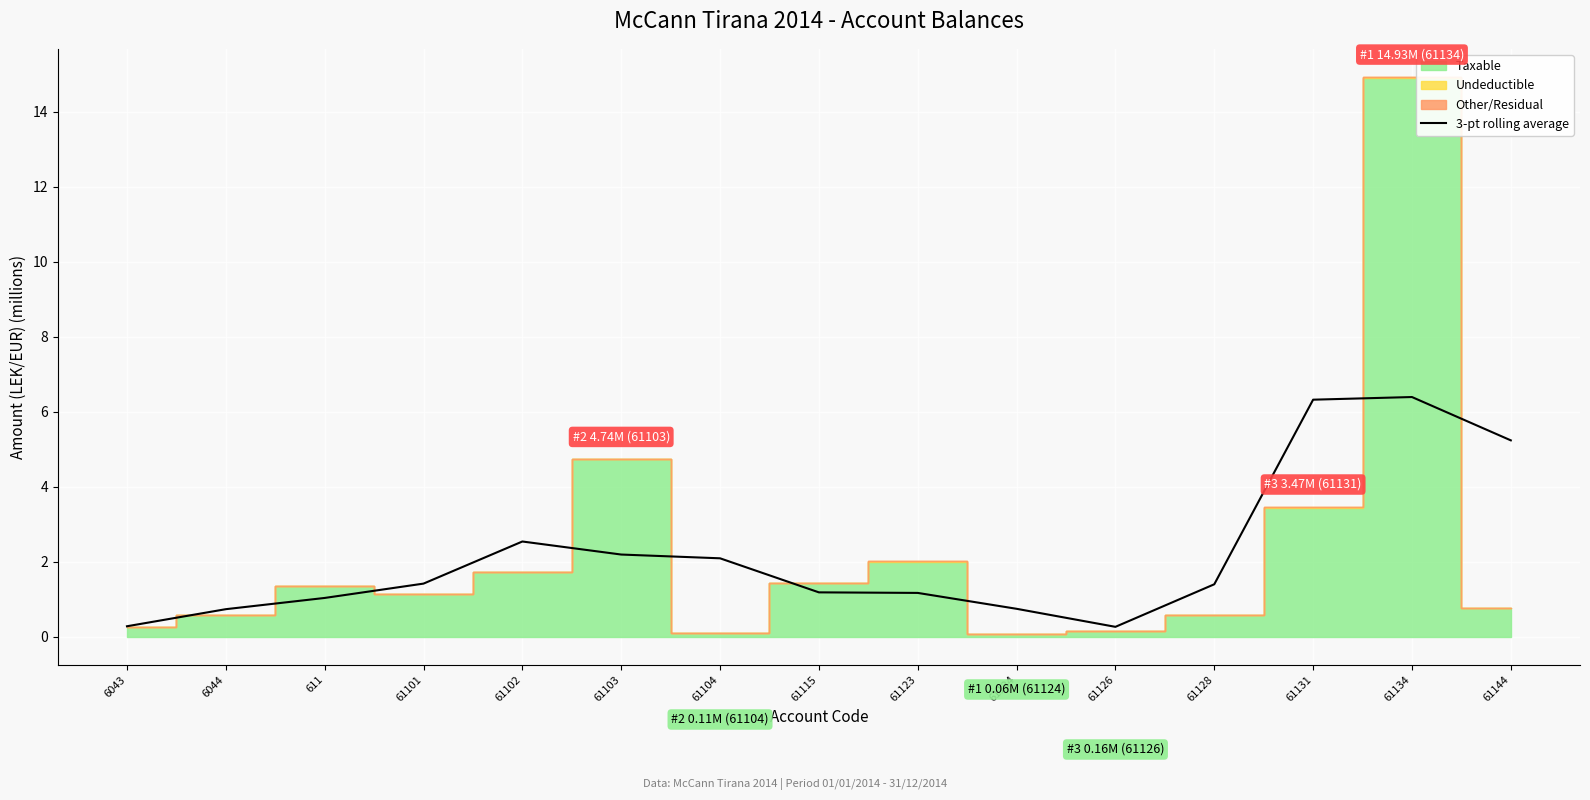

Which has a higher value, 61144 or 61103?

61144